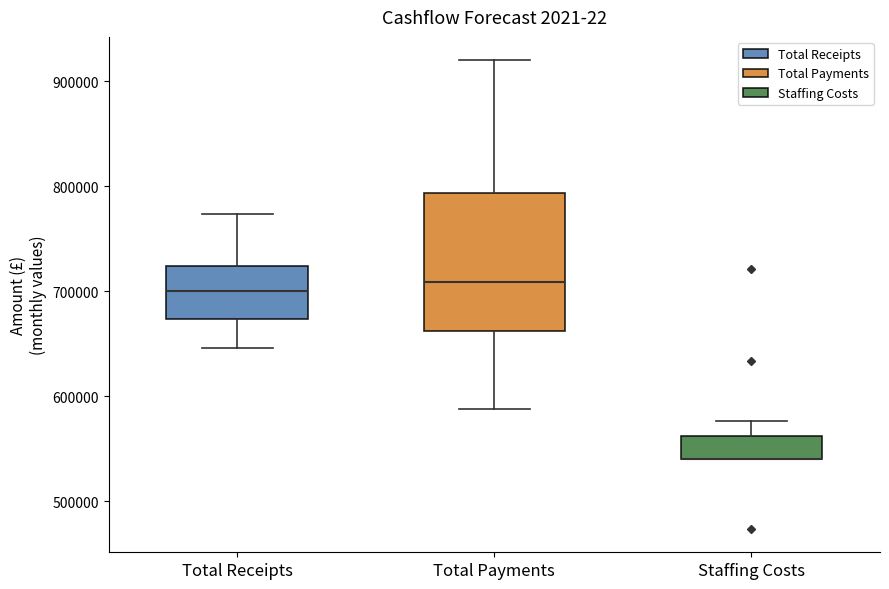

Reading left to right, read every box against the y-axis: the position of its median line, the range the box covers, and the ends of its whiskers. The values are not printed on the chart, so give them approximately, as read against the axis.

Total Receipts: median 700000, box 670000 to 720000, whiskers 650000 to 770000
Total Payments: median 710000, box 660000 to 790000, whiskers 590000 to 920000
Staffing Costs: median 540000 (drawn on the box's lower edge), box 540000 to 560000, whiskers 540000 to 580000